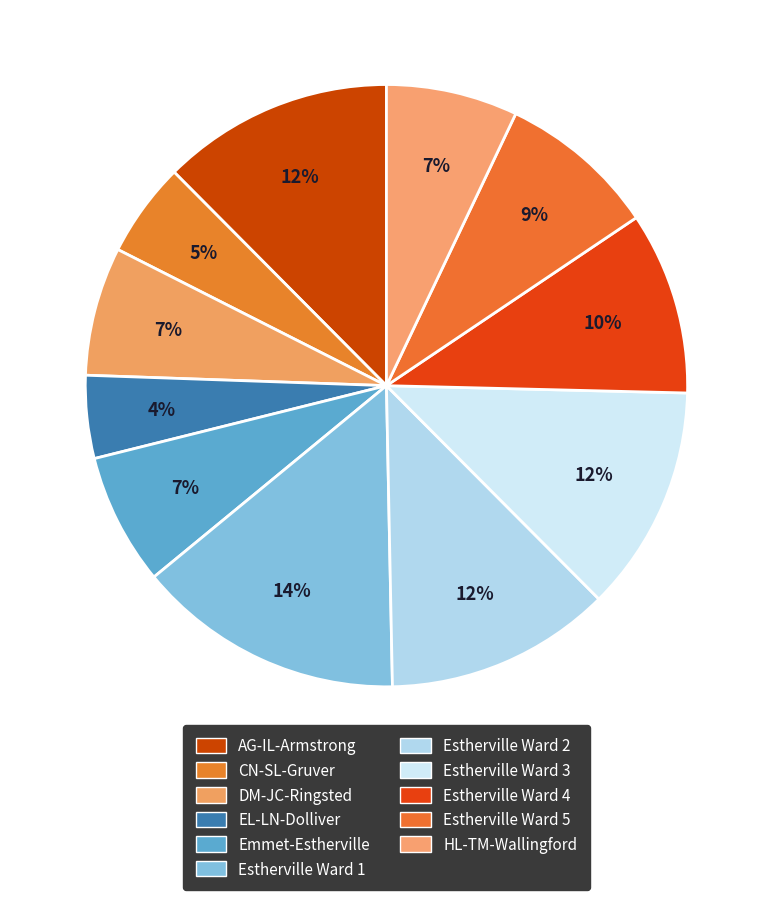

To the nearest percent, what portion does Estherville Ward 5 represent?

9%